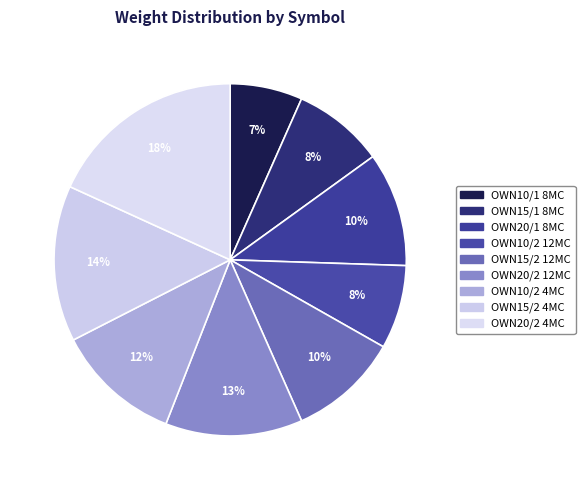

How many segments does this pie chart have?

9